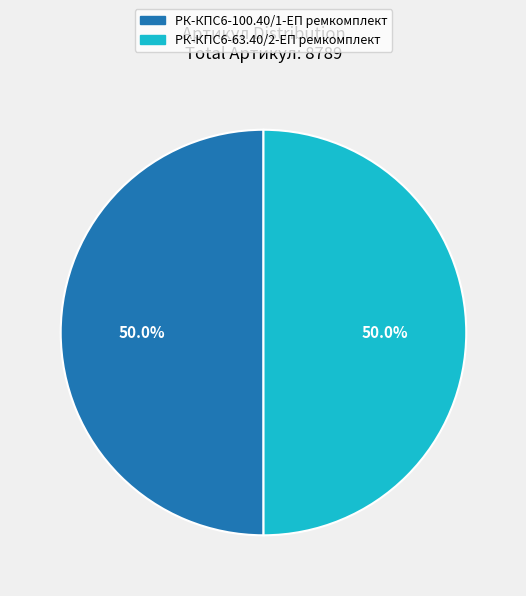

To the nearest percent, what is the average slice percentage?

50%